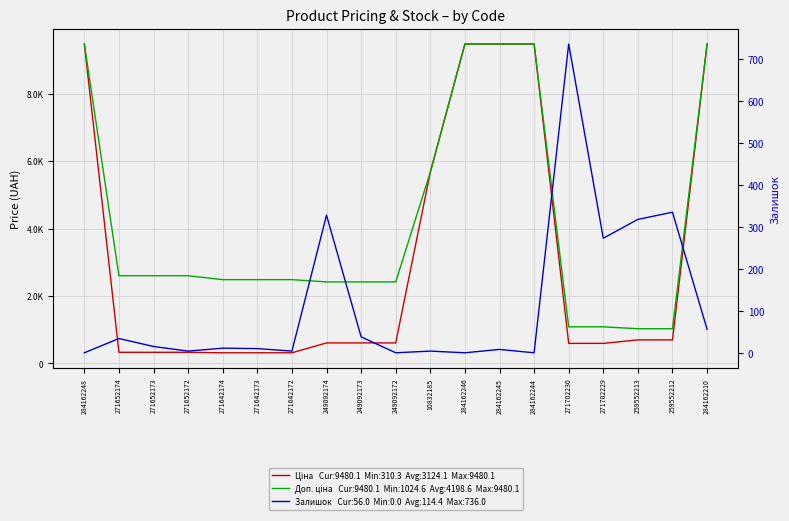

After their last crossing, which series has the higher values: Залишок or Ціна?

Ціна